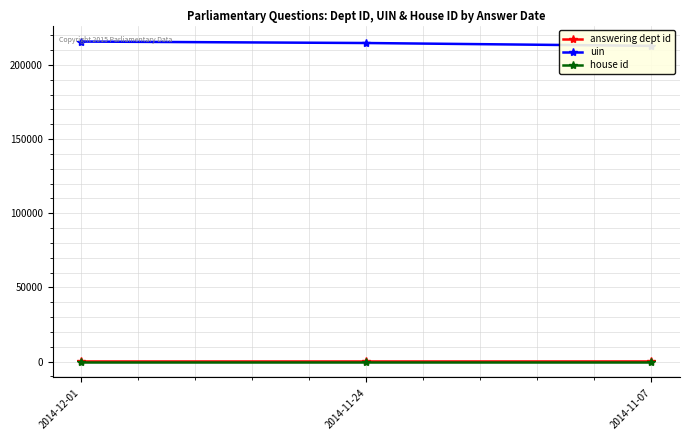

True or false: answering dept id has a value of 19 at 2014-11-24.

False